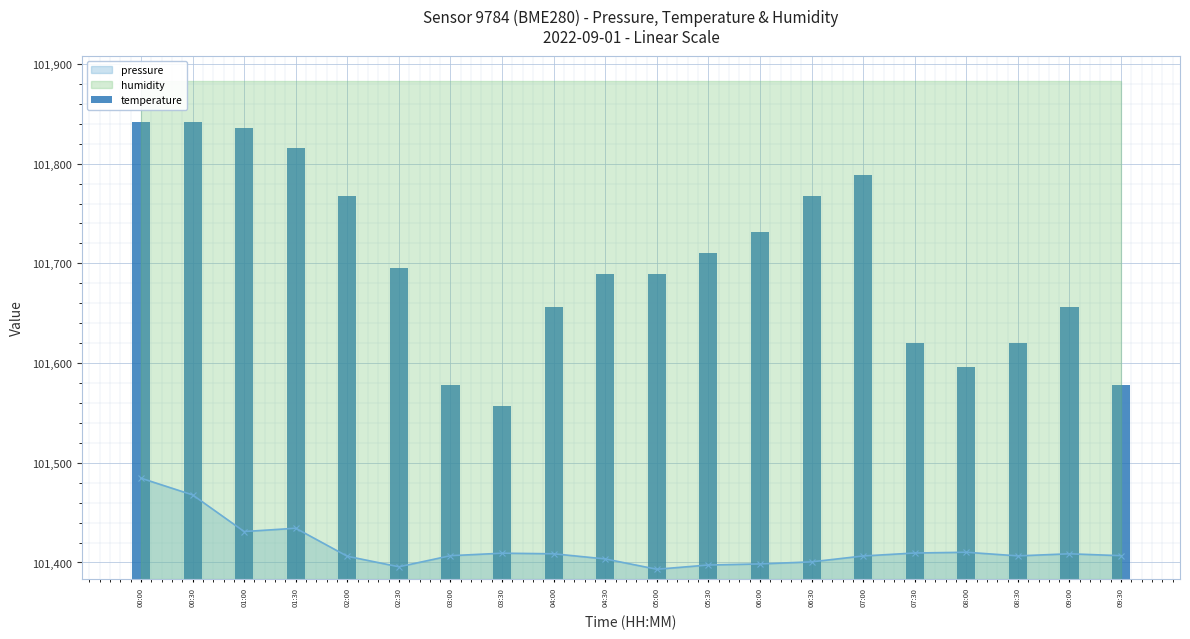

Is the value of temperature at 07:00 greater than the value of pressure at 03:30?

No